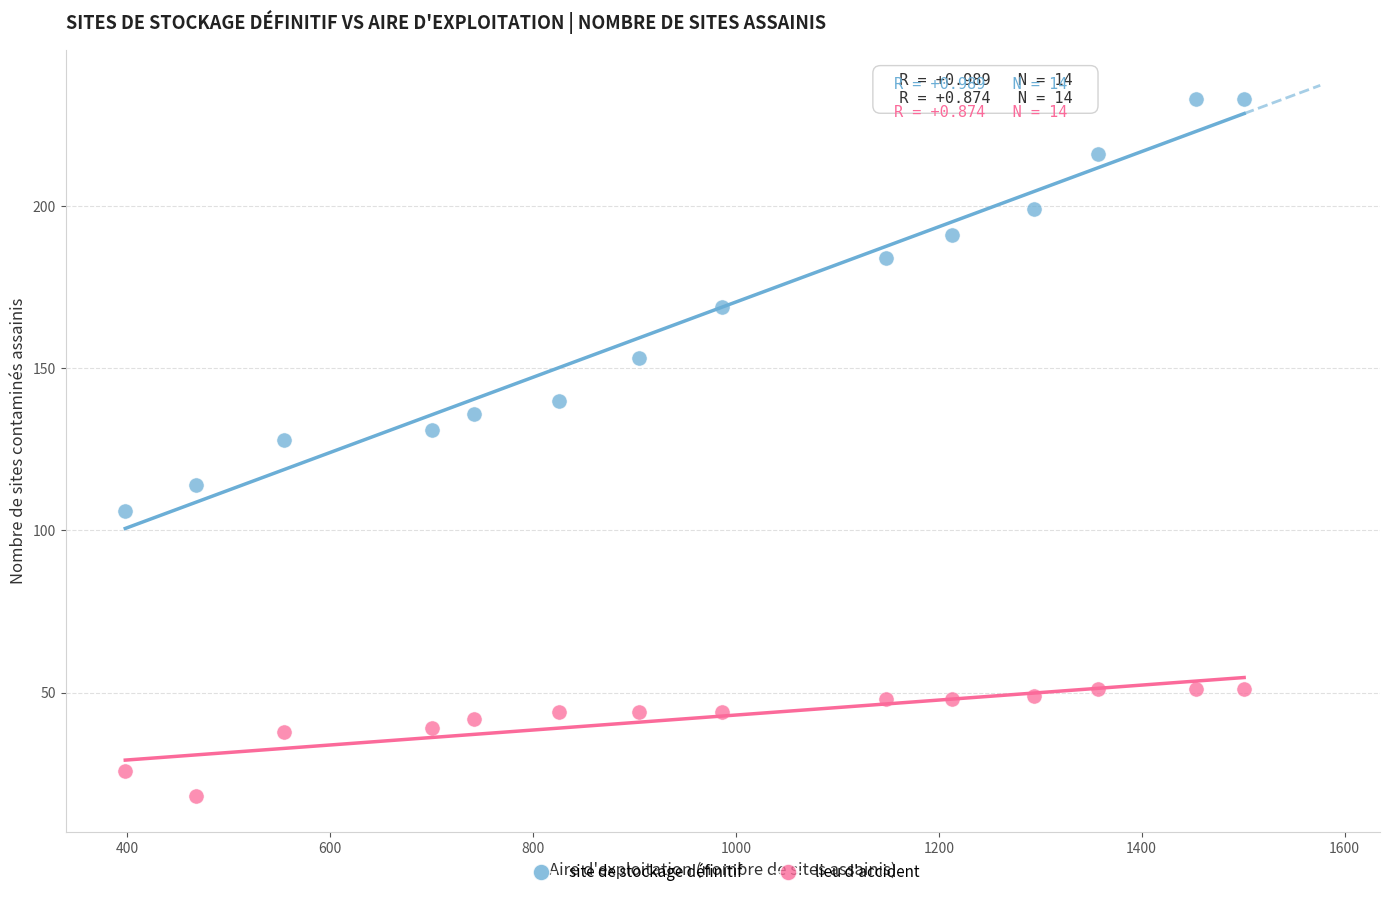

Which series contains the lowest Y value?

lieu d'accident